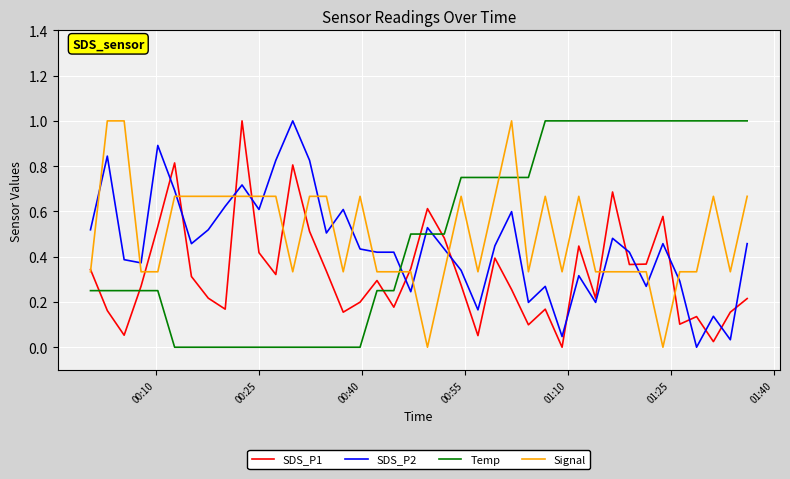

True or false: Signal has more than 2 points higher than both neighbors.

True